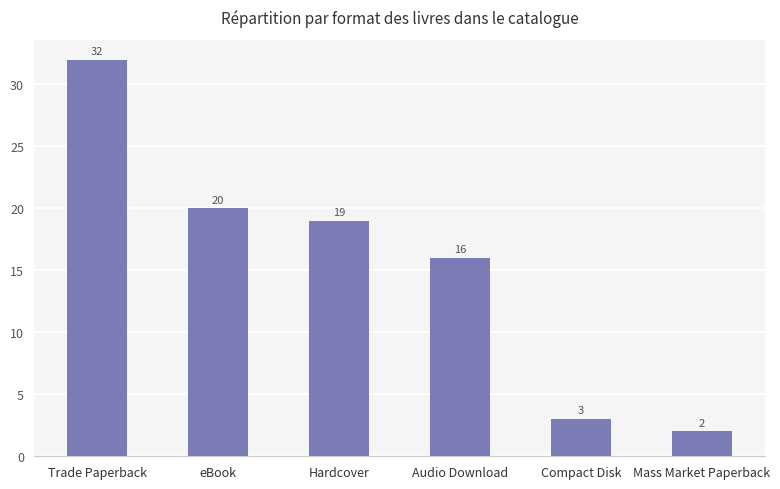

Are the bars horizontal?

No